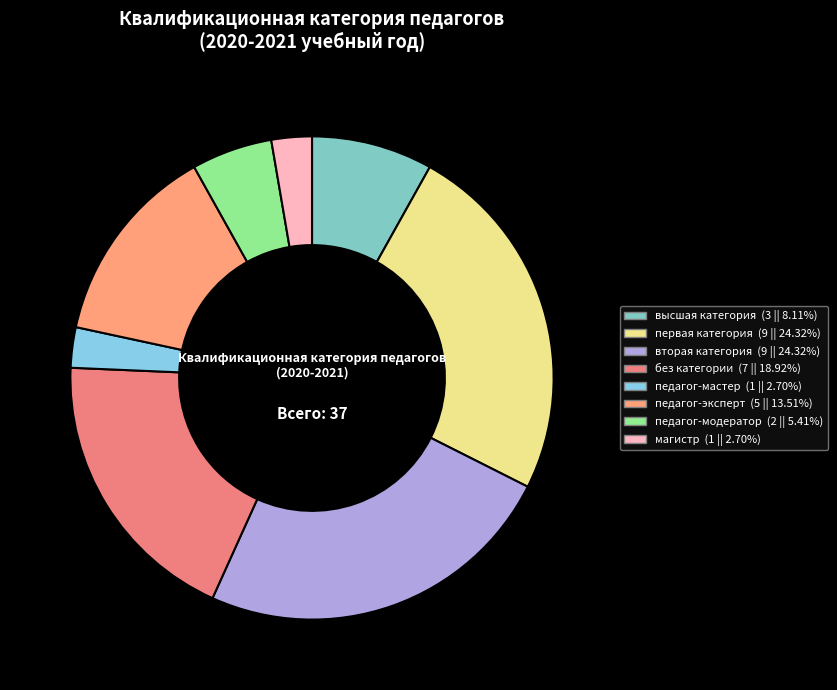

Approximately how many times larger is the value at без категории compared to высшая категория?

2.3